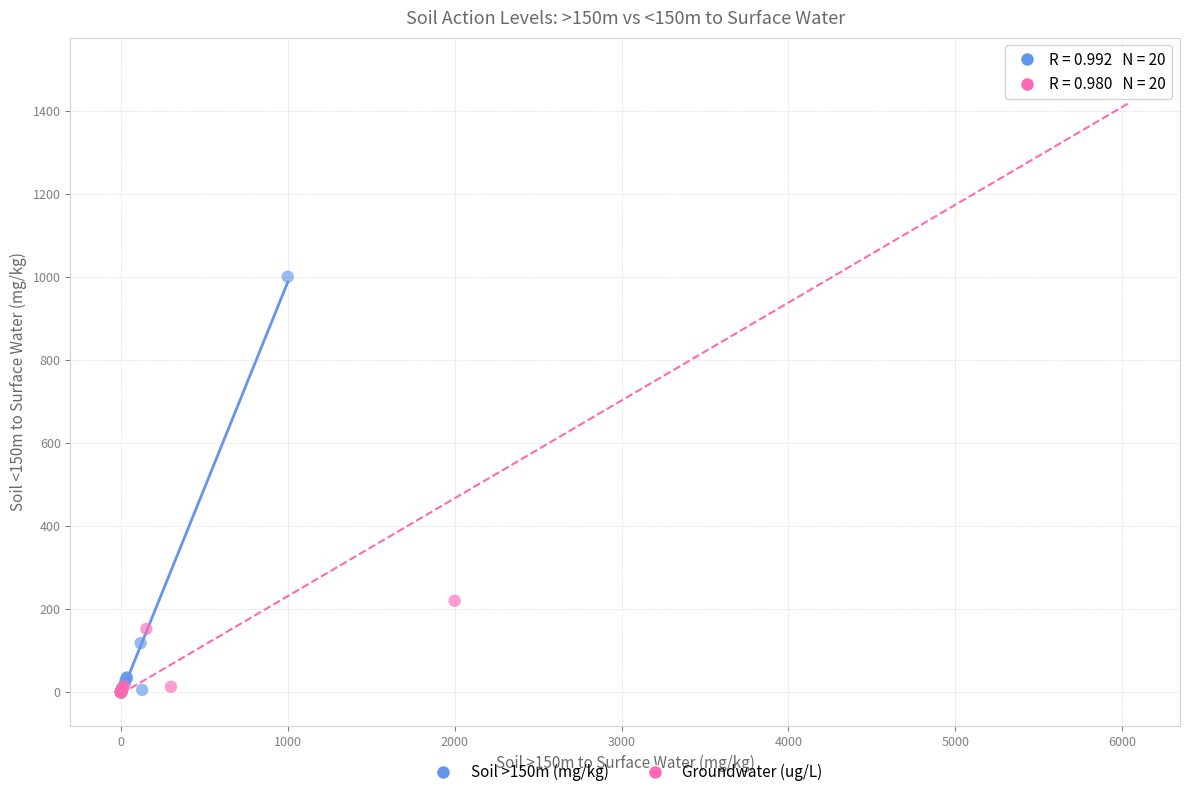

Which series has the largest Y range (max minus min)?

Groundwater (ug/L)